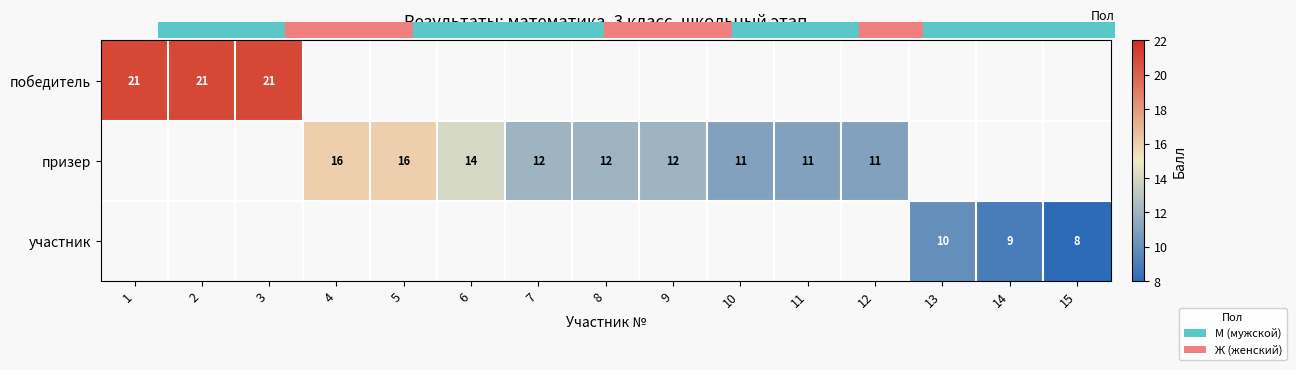

True or false: участник has a value of 4 at 15.

False